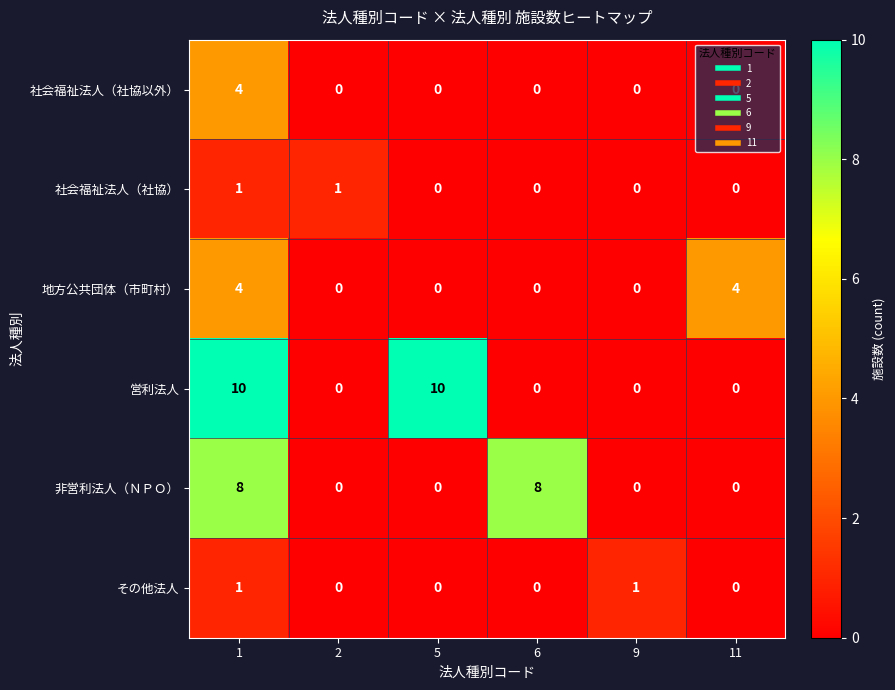

Between 9 and 11, which series saw the biggest shift?

地方公共団体（市町村）